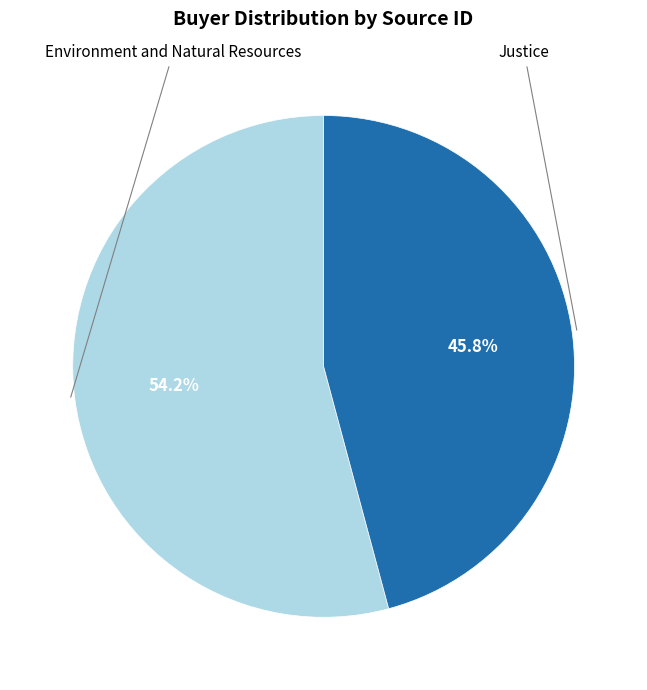

Is there a majority slice in this chart?

Yes